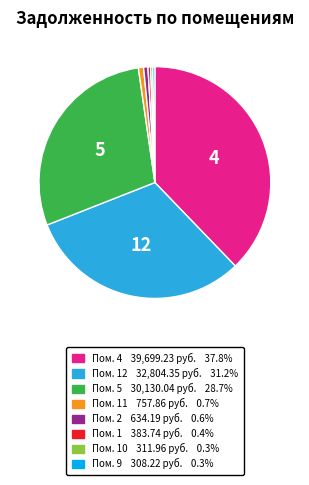

Does any single category account for the majority?

No